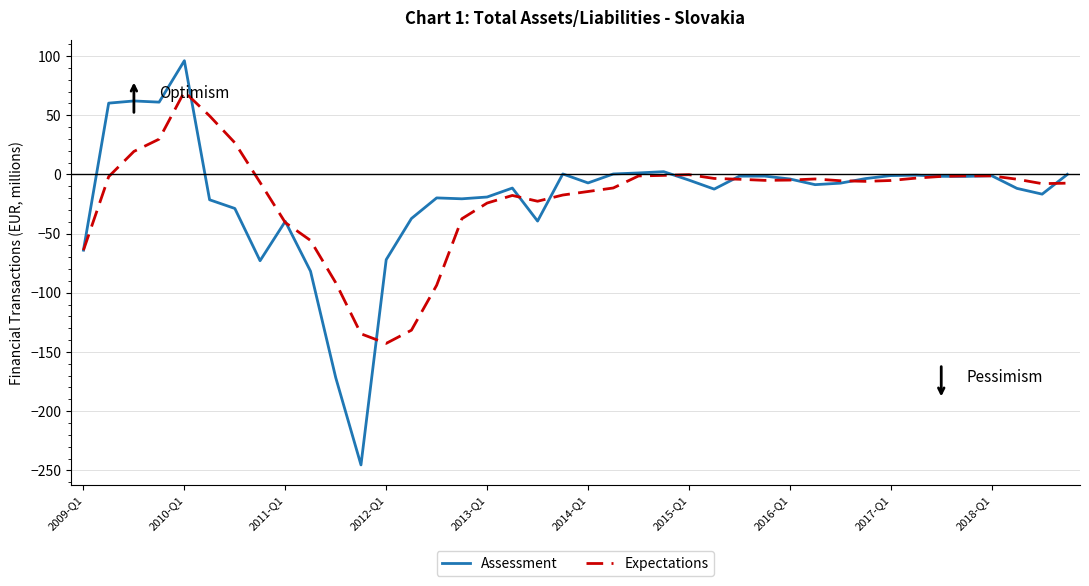

What is the difference between the maximum and minimum values in the Expectations series?

212.5